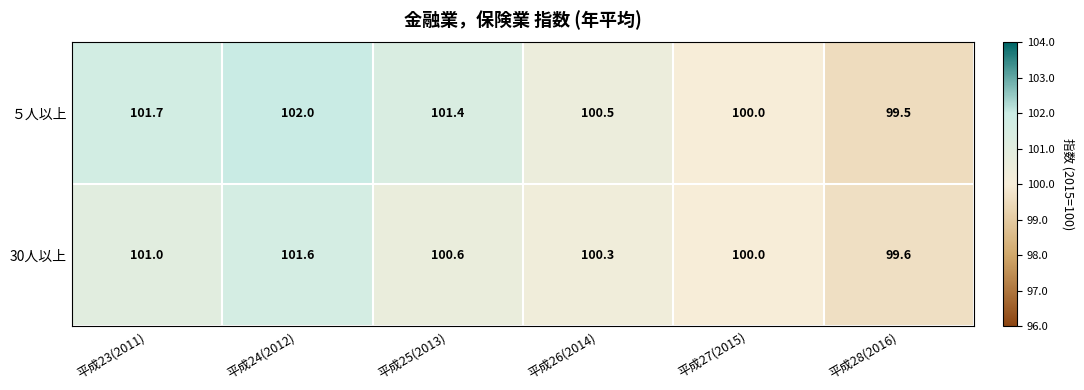

Reading right to left, list all the values displayed in this chart.

５人以上: 平成28(2016)=99.5	平成27(2015)=100.0	平成26(2014)=100.5	平成25(2013)=101.4	平成24(2012)=102.0	平成23(2011)=101.7
30人以上: 平成28(2016)=99.6	平成27(2015)=100.0	平成26(2014)=100.3	平成25(2013)=100.6	平成24(2012)=101.6	平成23(2011)=101.0